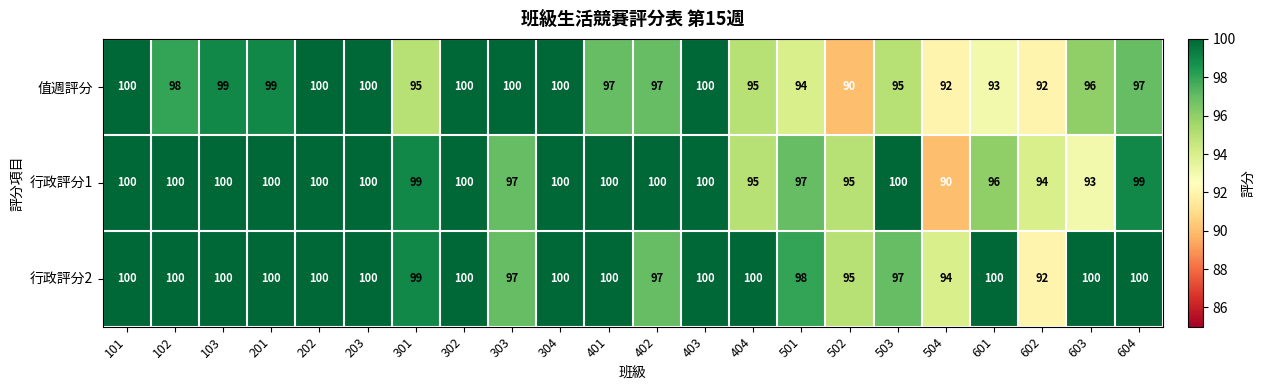

What is the greatest value displayed?

100